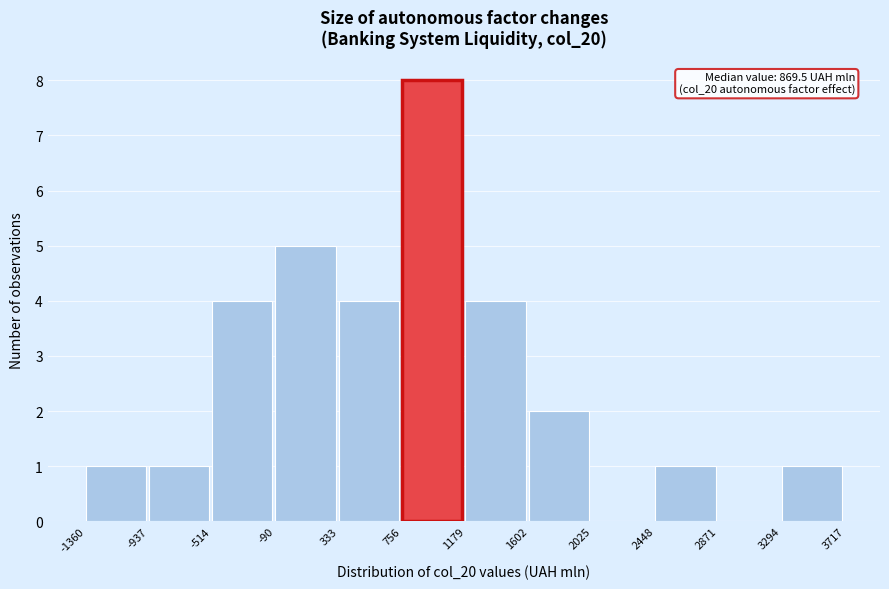

Which range on the x-axis has the tallest bar?

756 to 1179